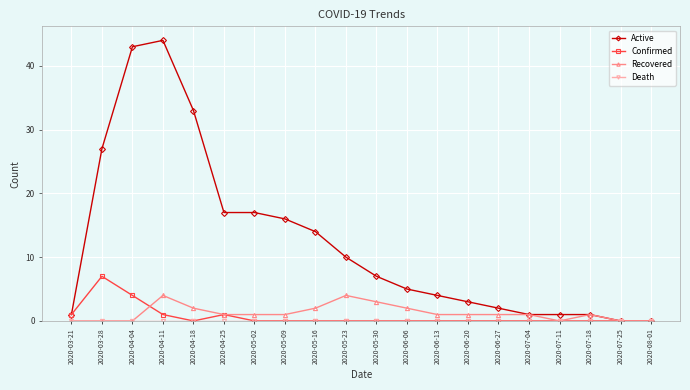

How many lines are shown in the chart?

4